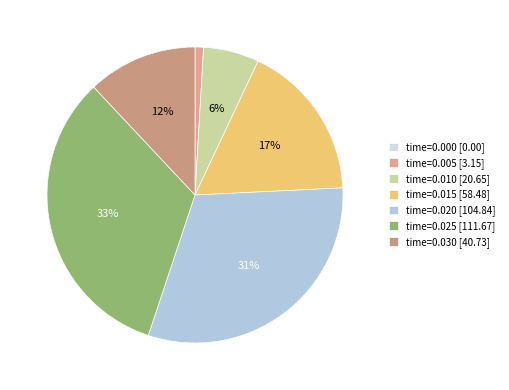

To the nearest percent, what is the average slice percentage?

14%